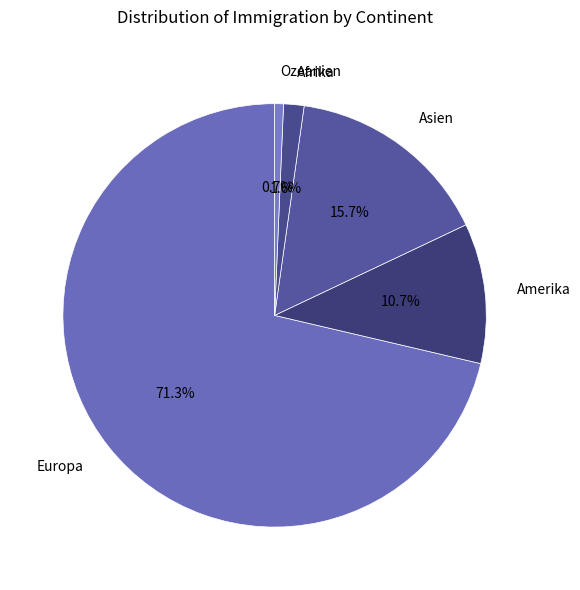

What is the largest slice in the pie chart?

Europa